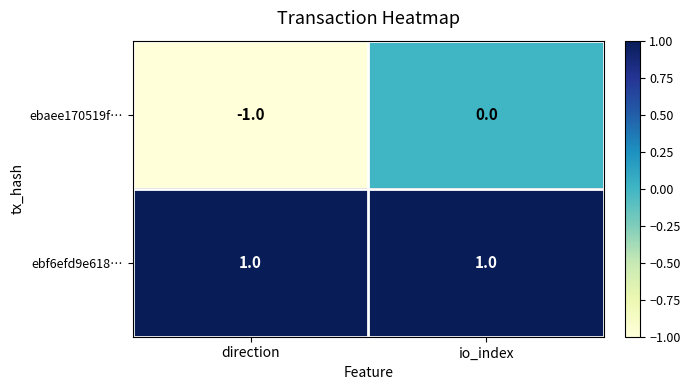

Between direction and io_index, which series saw the biggest shift?

ebaee170519f…